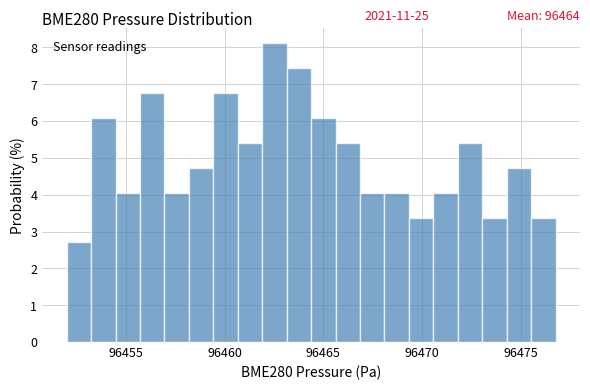

Around what value on the x-axis is the tallest bar? Give the approximate position of its centre, as read against the axis.

96462.5